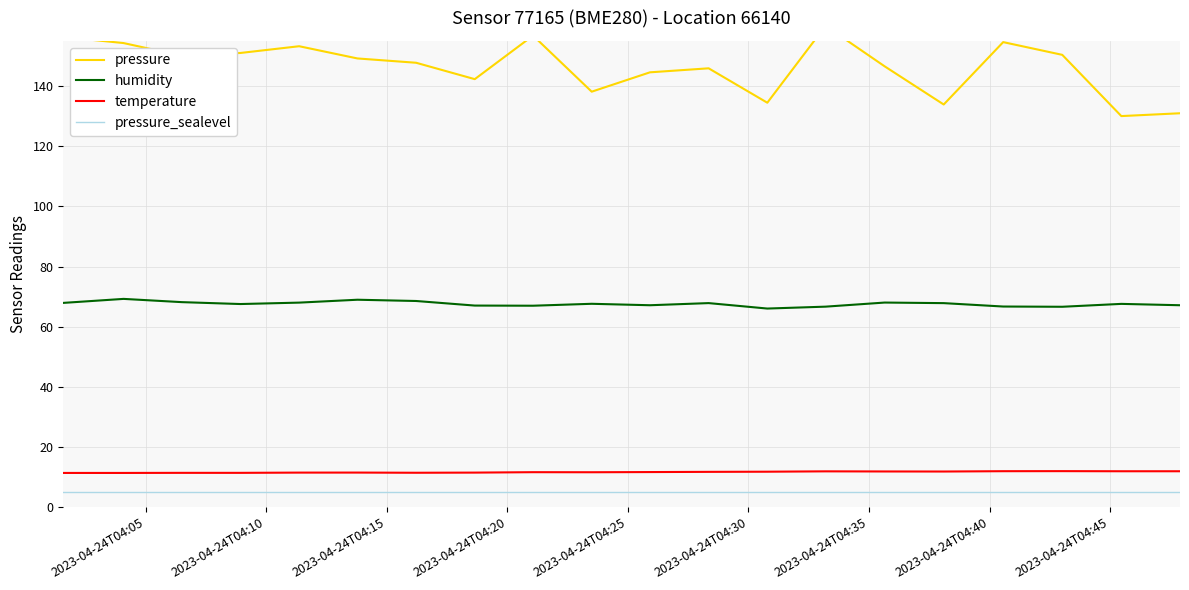

Does the chart have visible grid lines?

Yes